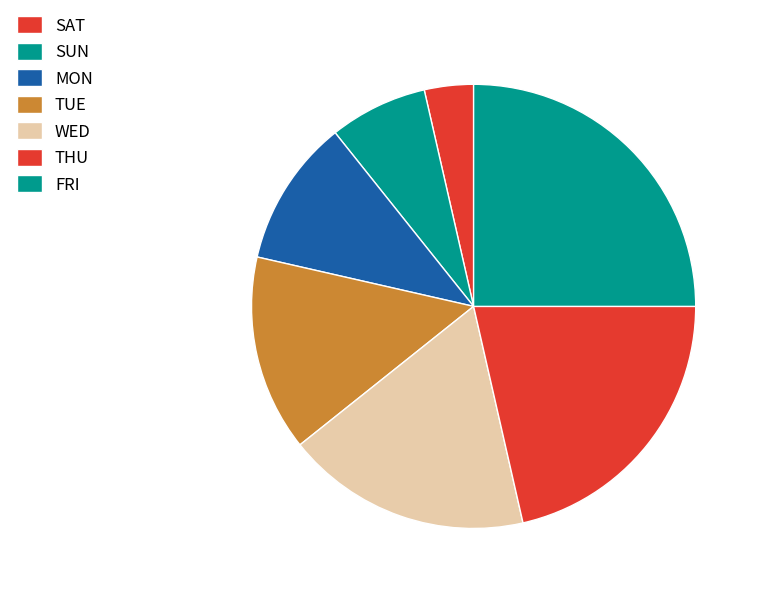

How many slices are in this pie chart?

7